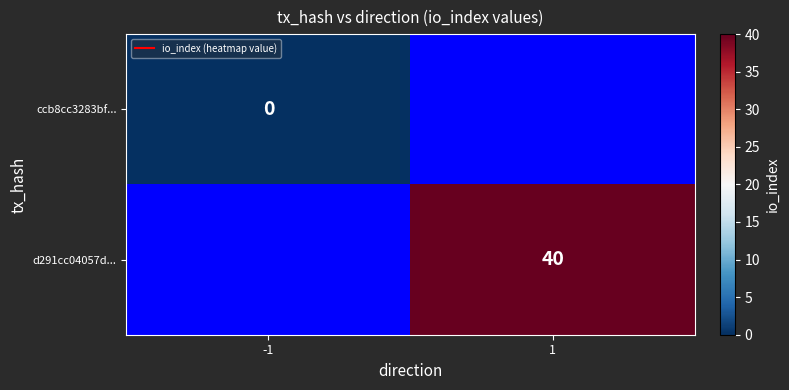

At 1, list the series in order from largest to smallest.

ccb8cc3283bf..., d291cc04057d...